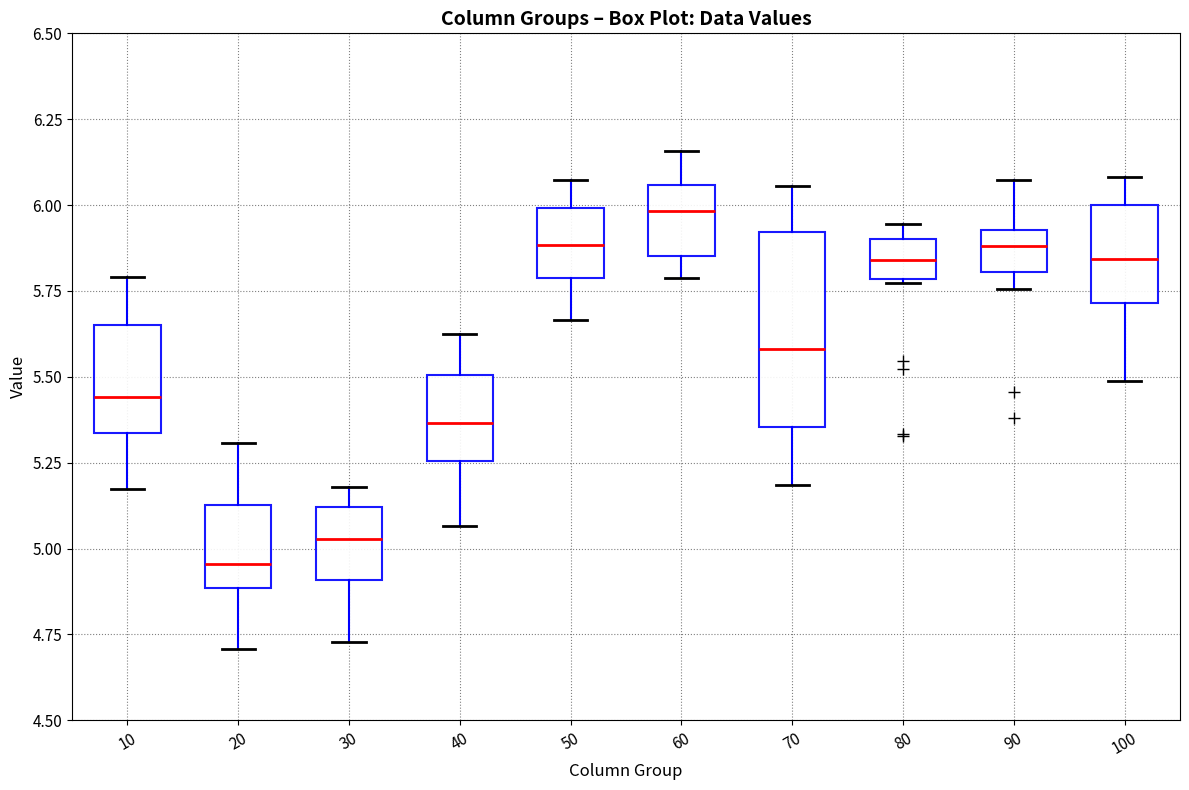

Where is the lower edge of the box at x = 40 on the y-axis? The values are not printed on the chart, so give them approximately, as read against the axis.

5.25